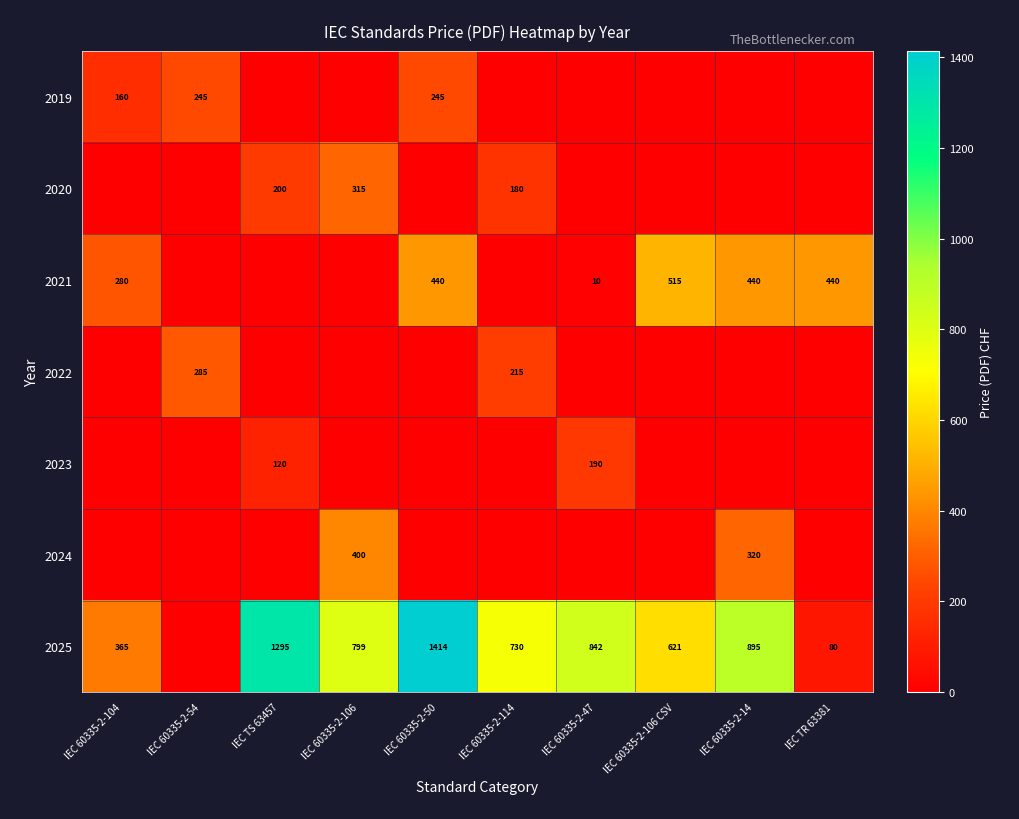

Count the number of data series in this chart.

7